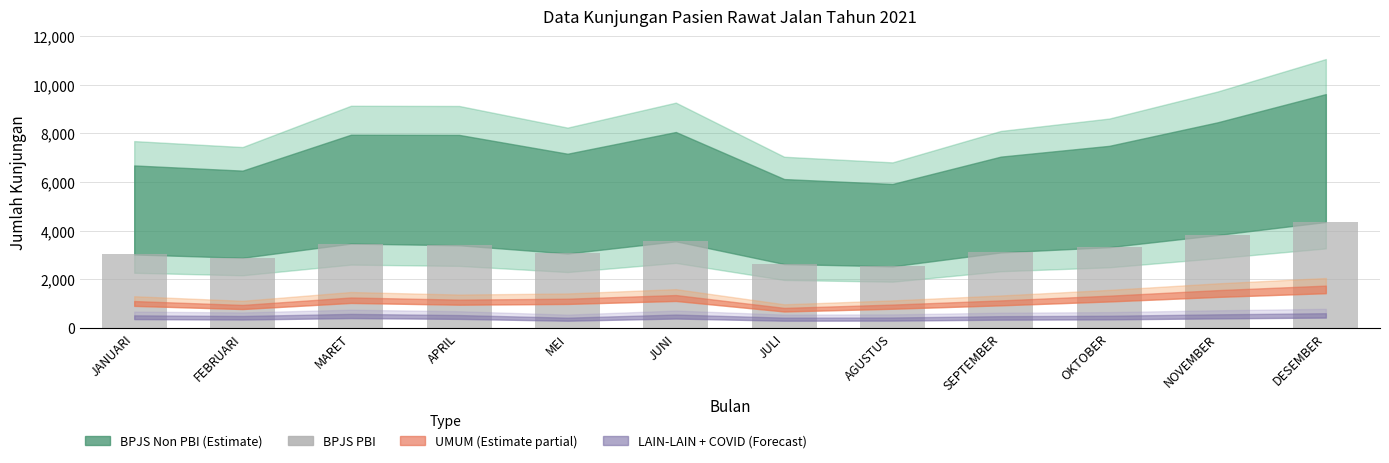

What position from the left is APRIL?

4